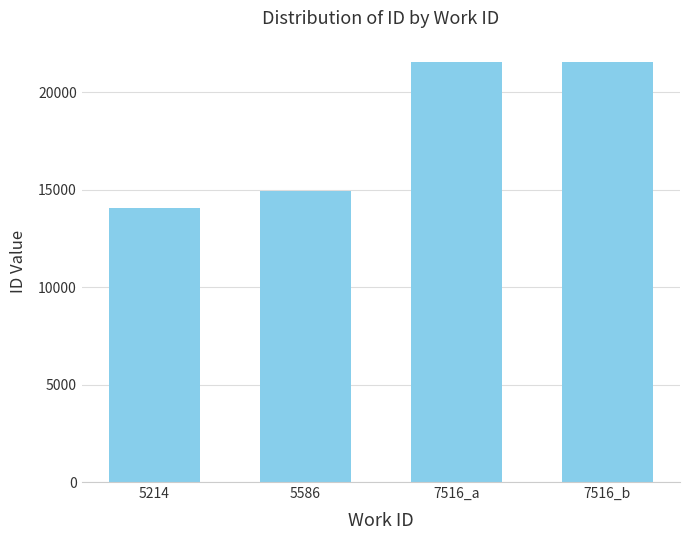

Read the value at 7516_a, to the nearest 50.

21550